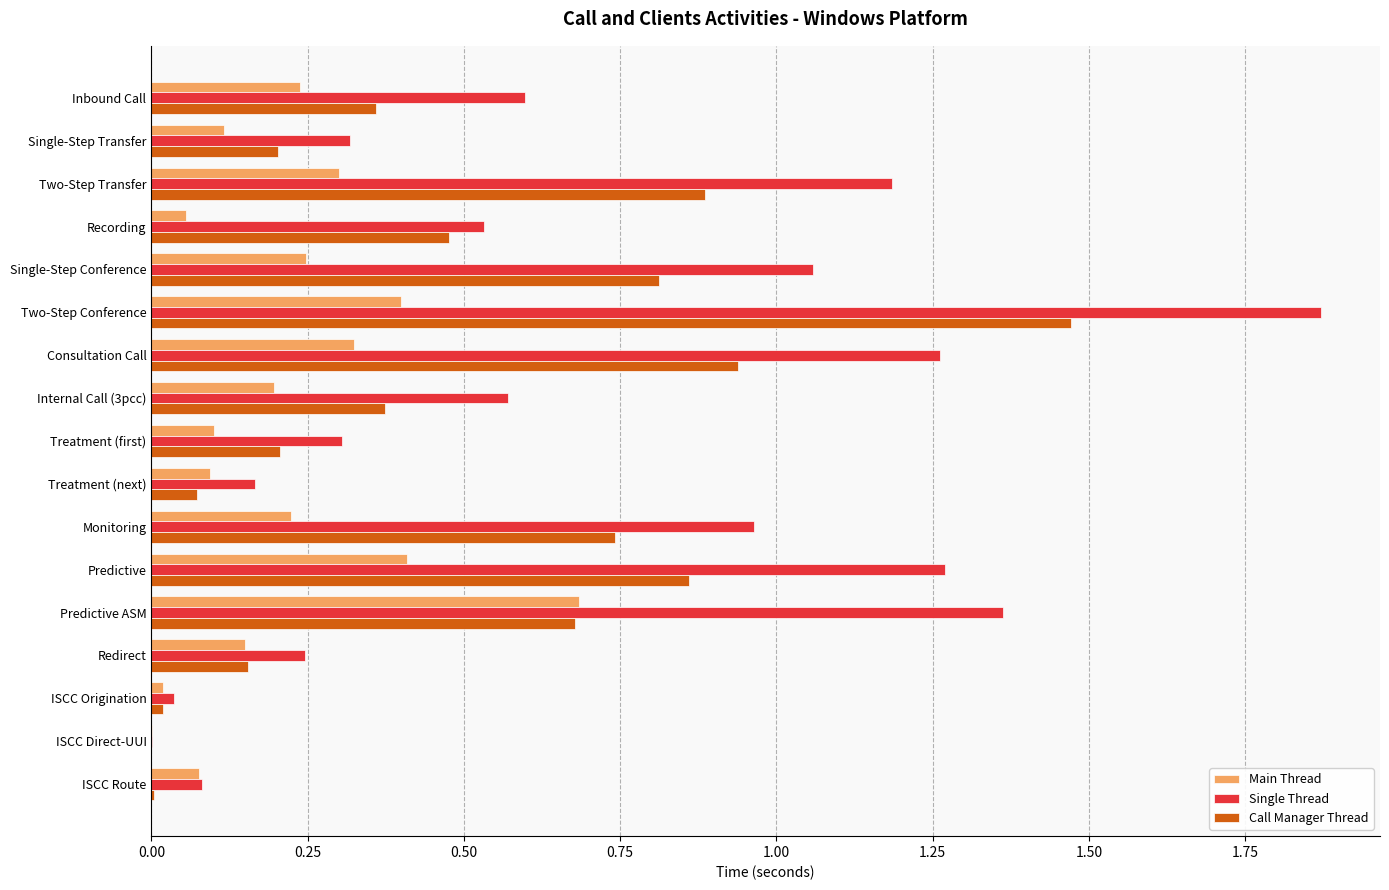

The value of Main Thread at Internal Call (3pcc) is 0.2. True or false?

True